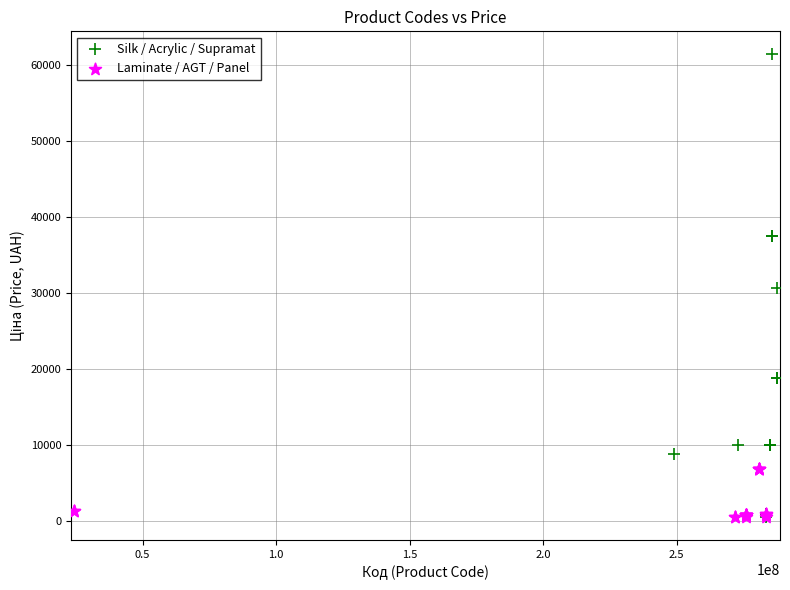

Which series reaches the maximum Y coordinate?

Silk / Acrylic / Supramat